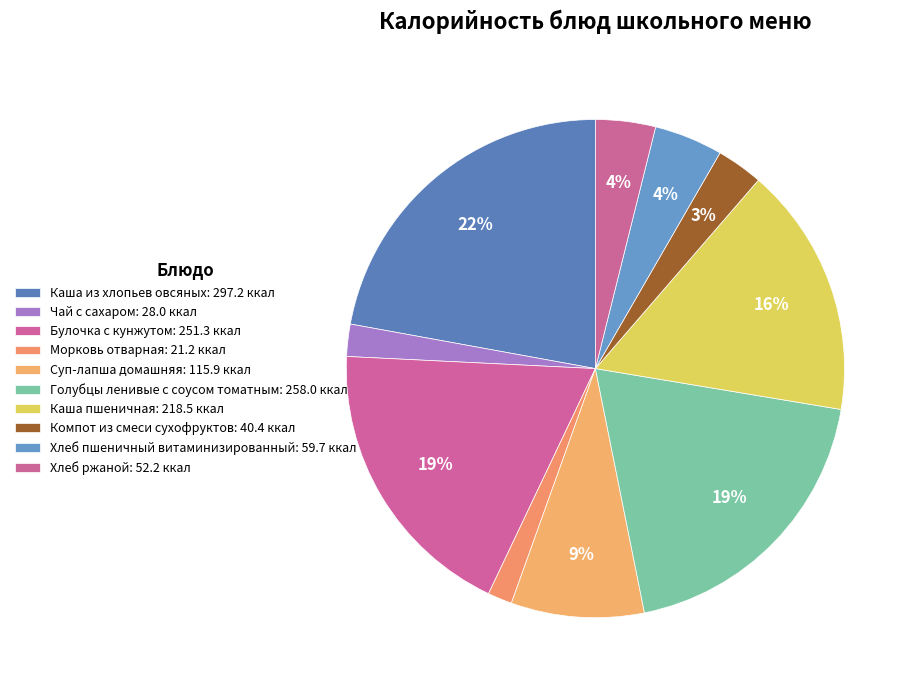

Count the number of slices in the pie.

10